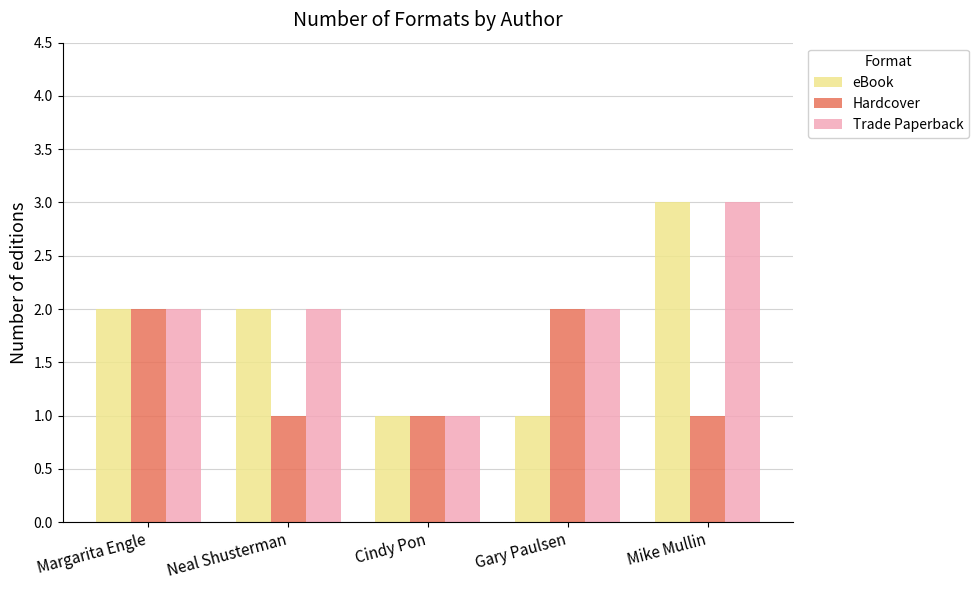

Read the Trade Paperback value at Mike Mullin.

3